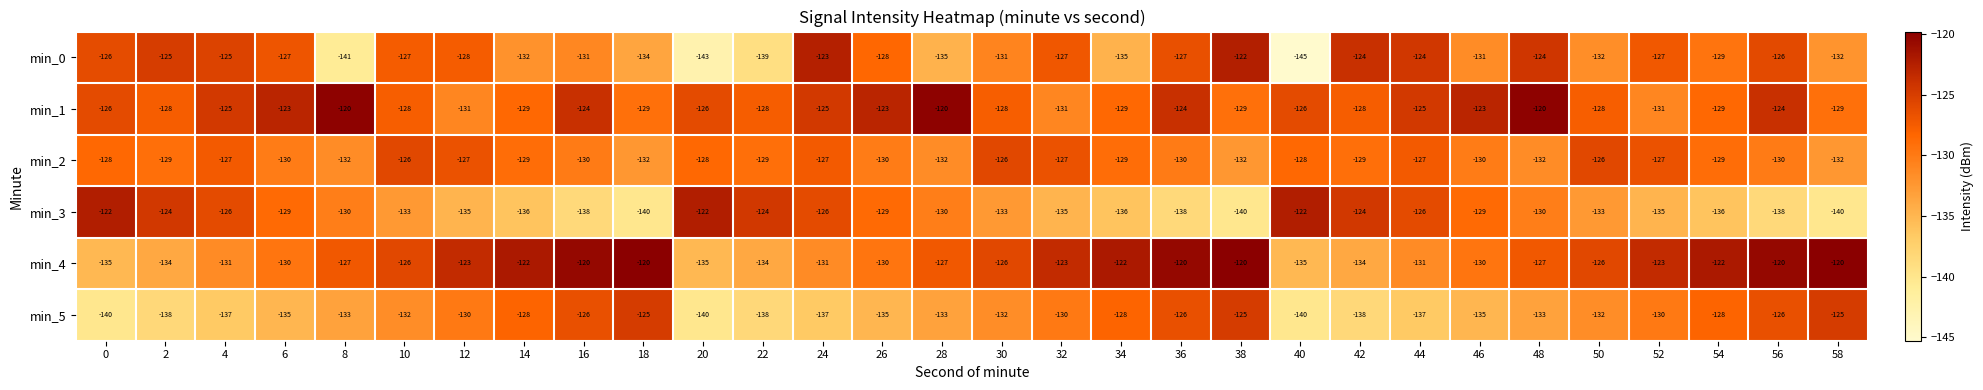

The value of min_1 at 14 is -129. True or false?

True